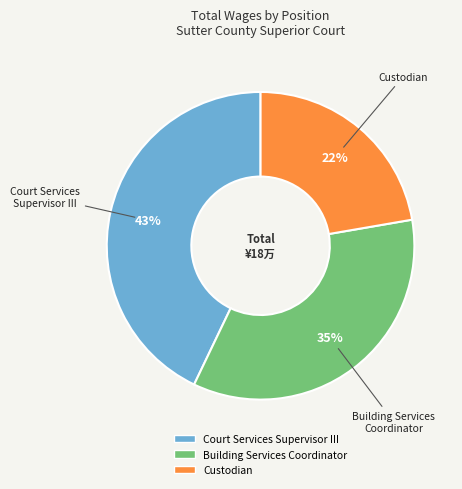

True or false: Building Services Coordinator accounts for 35% of the total.

True